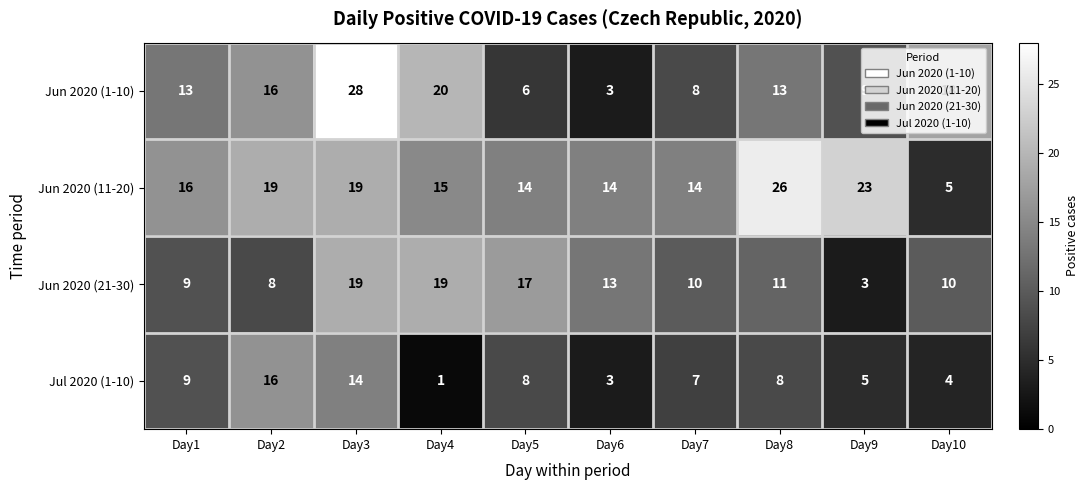

What is the spread (max minus min) of values at Day4?

19